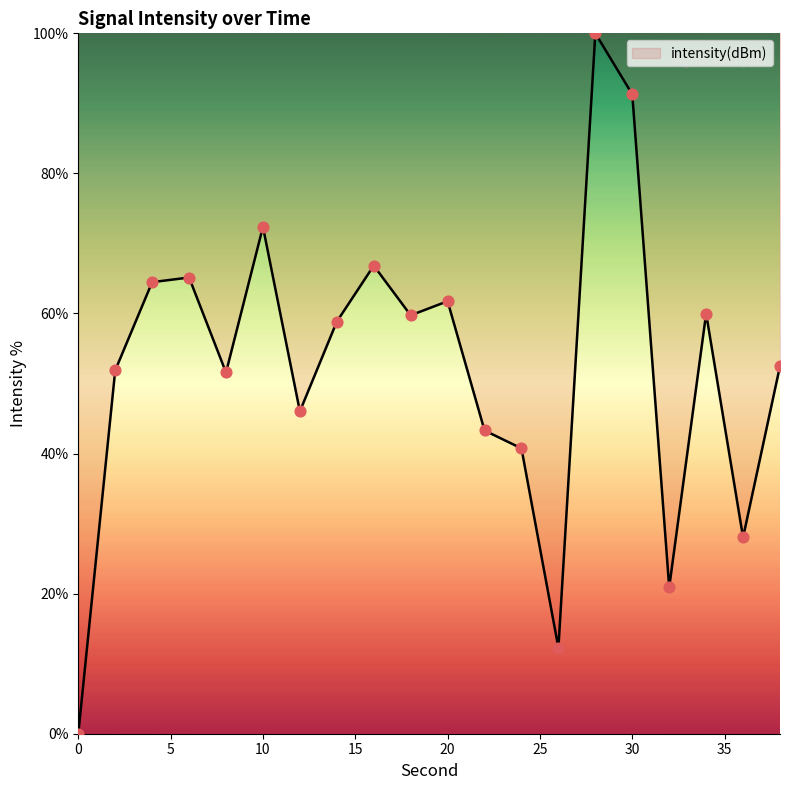

What is the difference between the maximum and minimum values?

100.0